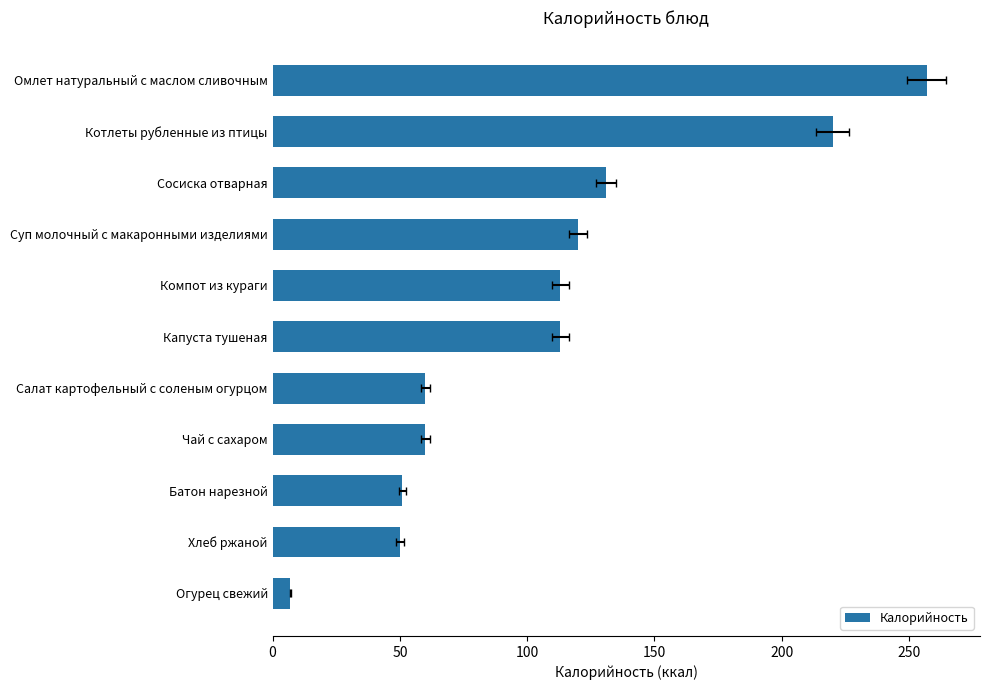

Reading left to right, transcribe all the data shown in this chart.

7	50	51	60	60	113	113	120	131	220	257